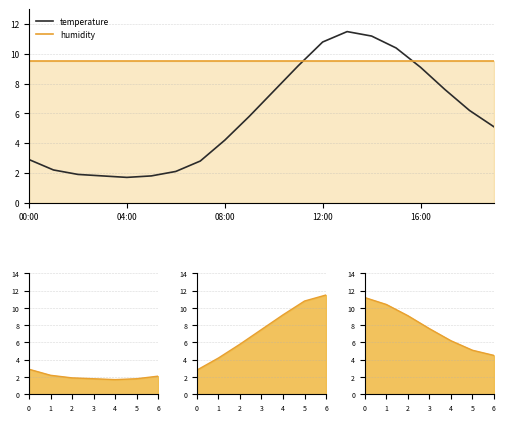

True or false: temperature has a value of 18.5 at 12:00.

False